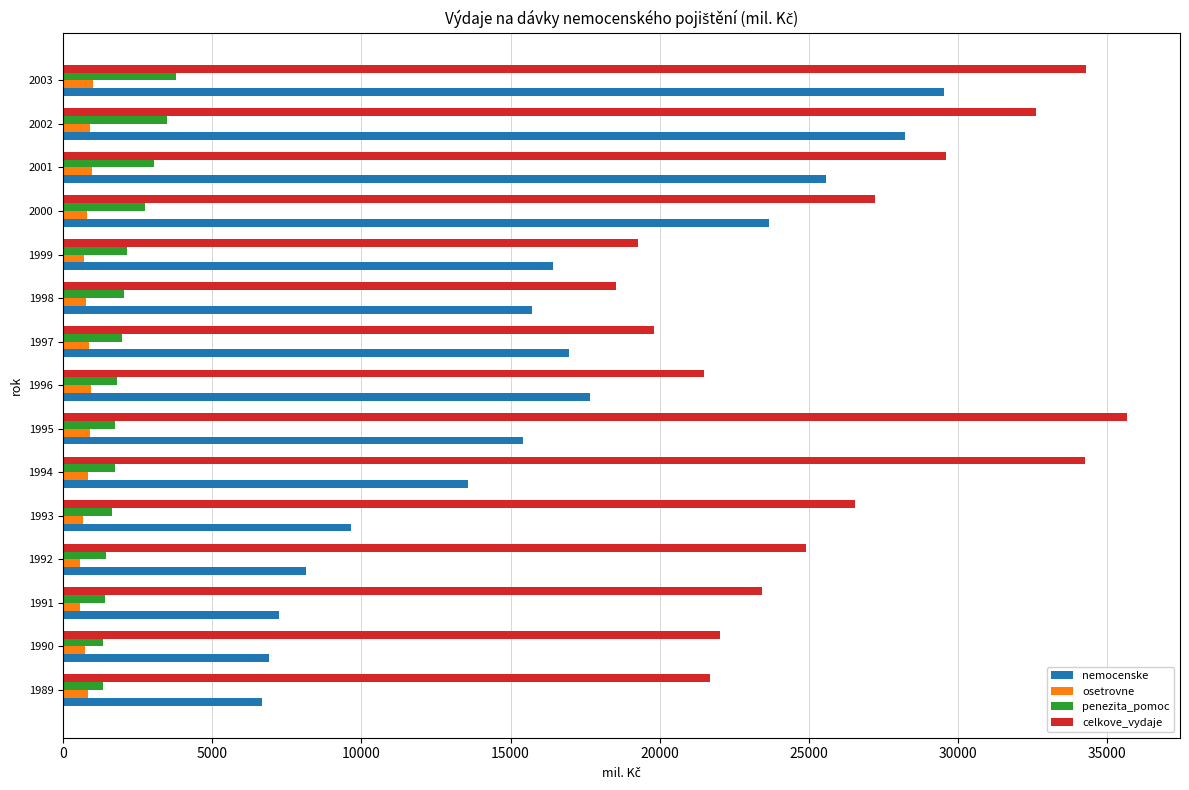

What is the minimum value for celkove_vydaje?

18533